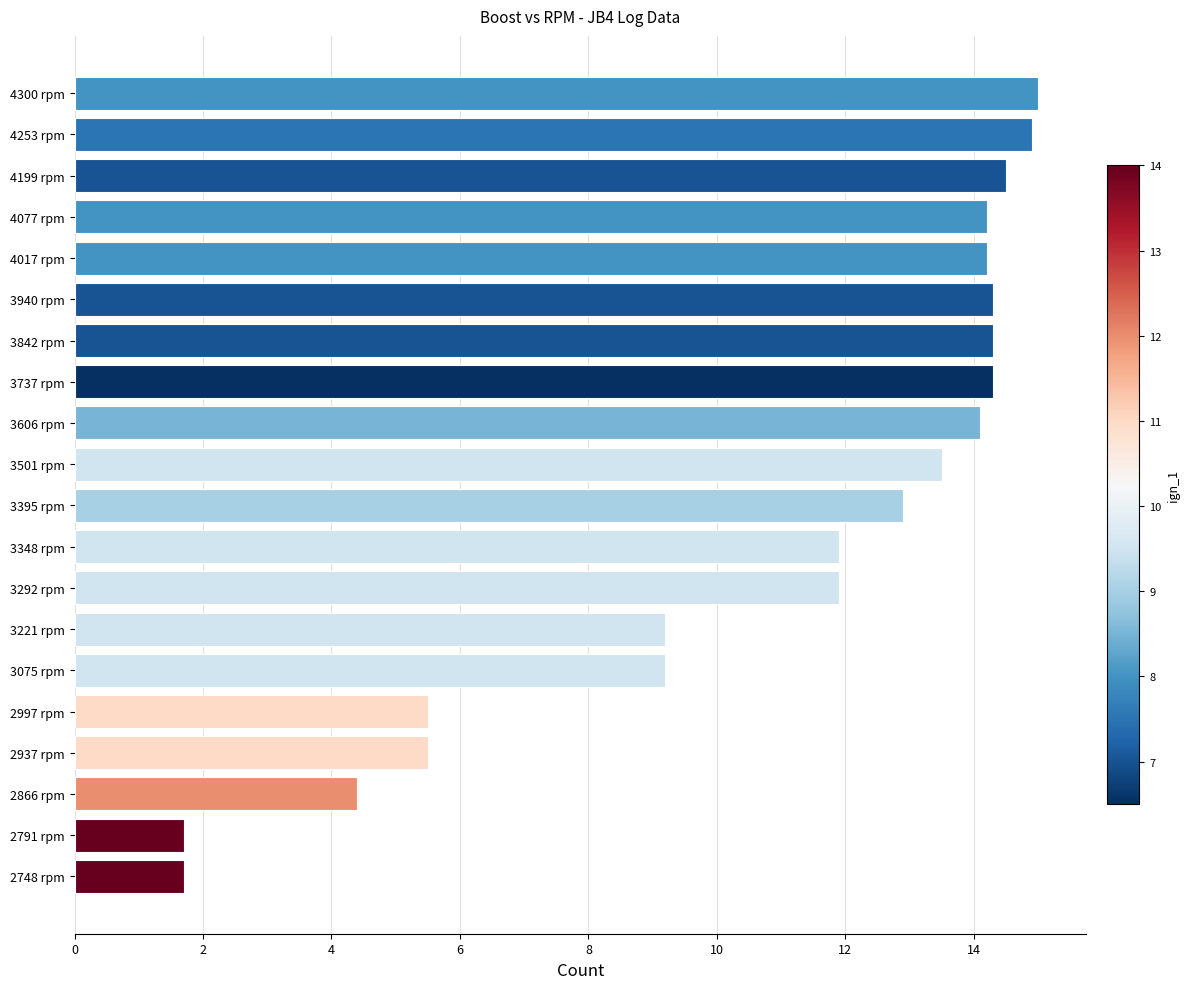

True or false: the data shows 19.8 at 3348 rpm.

False